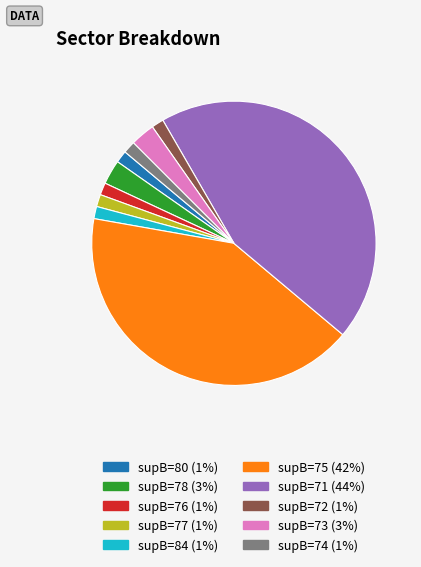

Which has a higher value, supB=73 (3%) or supB=84 (1%)?

supB=73 (3%)